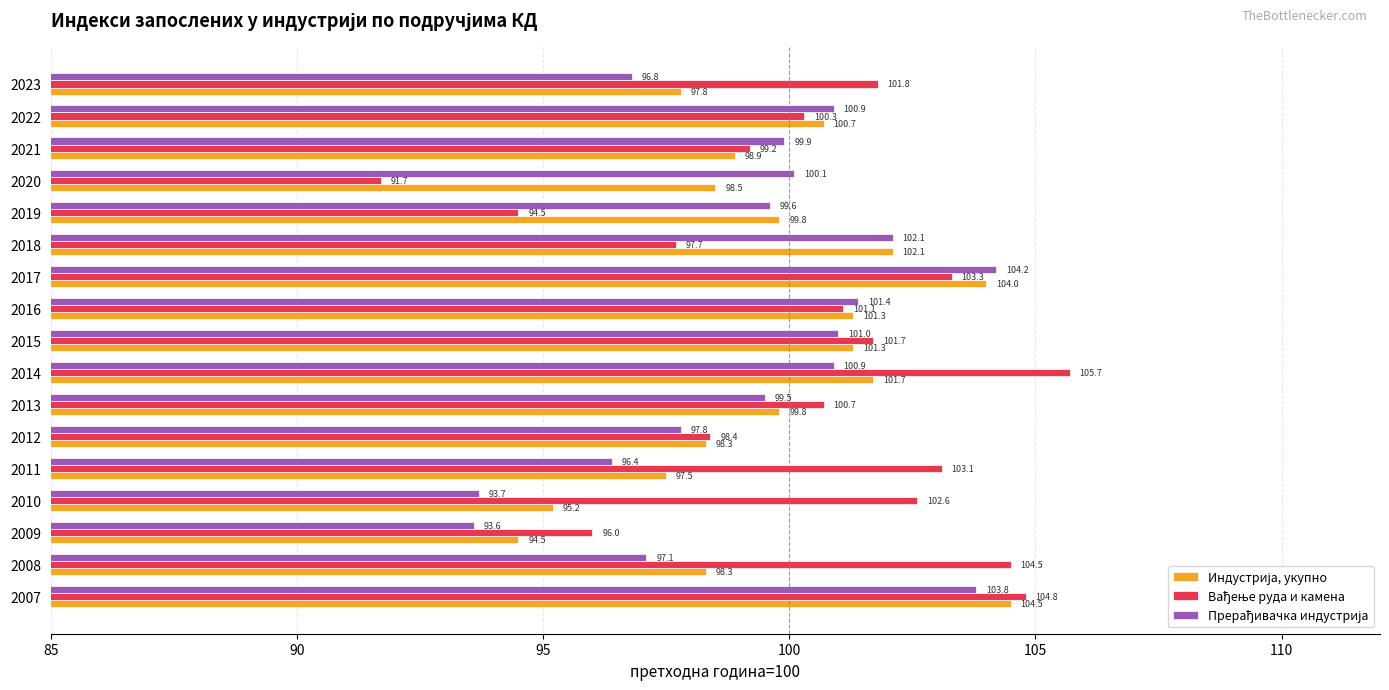

Which label corresponds to the largest value in the chart?

2014